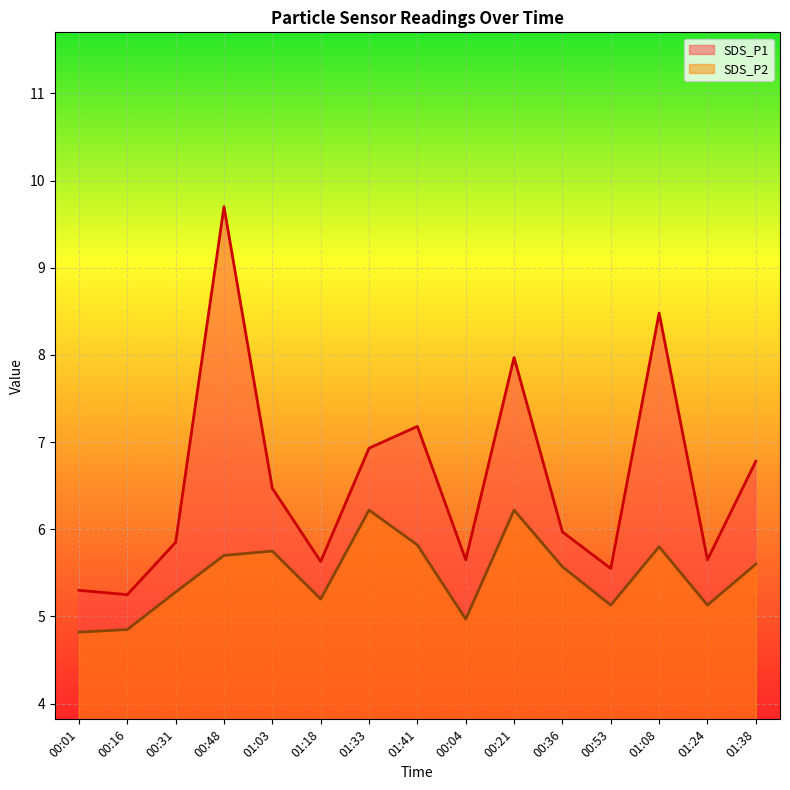

At 01:18, list the series in order from smallest to largest.

SDS_P2, SDS_P1